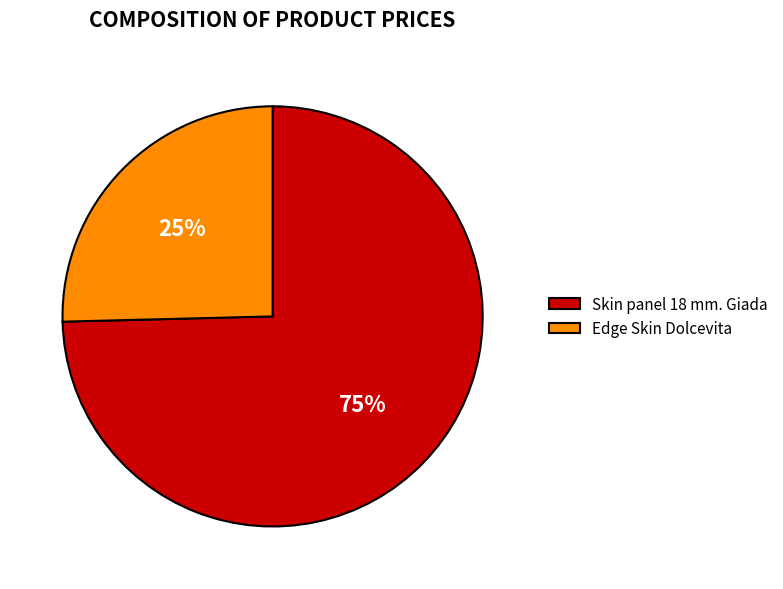

Is it true that Skin panel 18 mm. Giada is 75% of the pie?

True